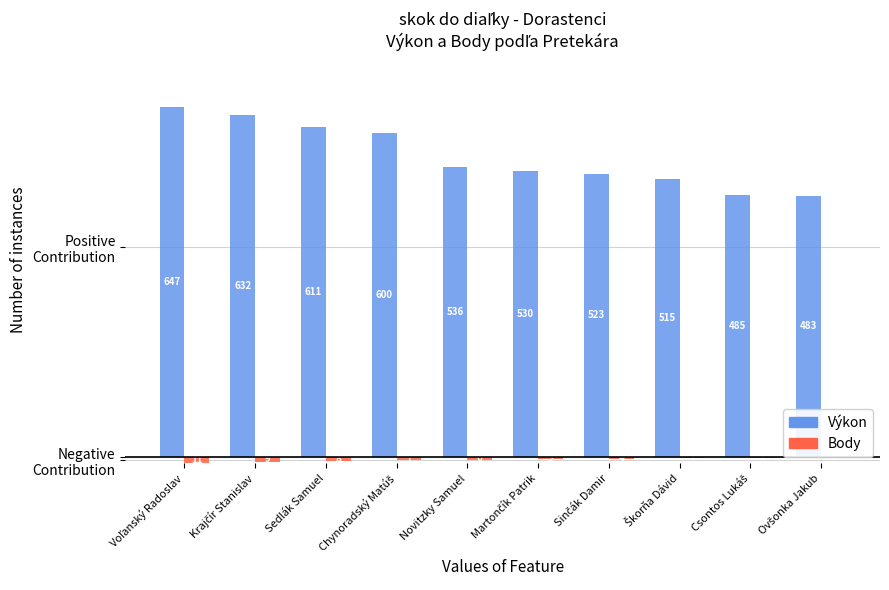

Are the bars grouped side by side (vs. stacked)?

Yes